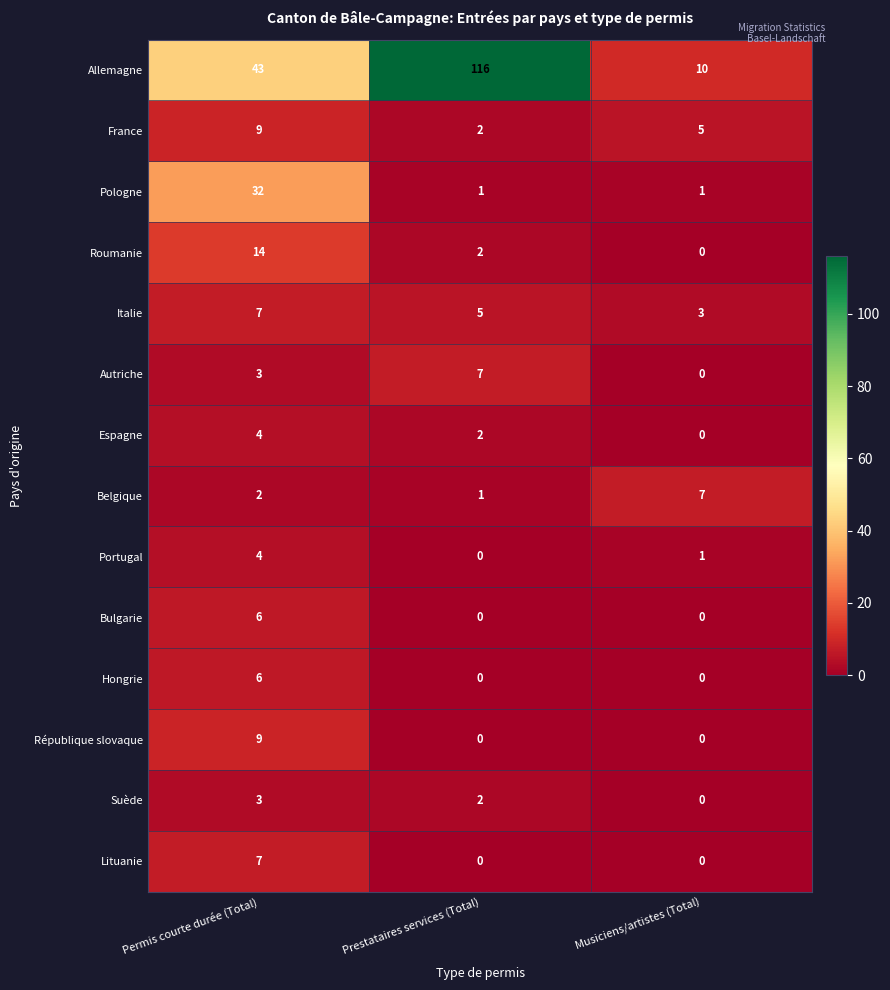

Which series has the widest spread of values?

Allemagne